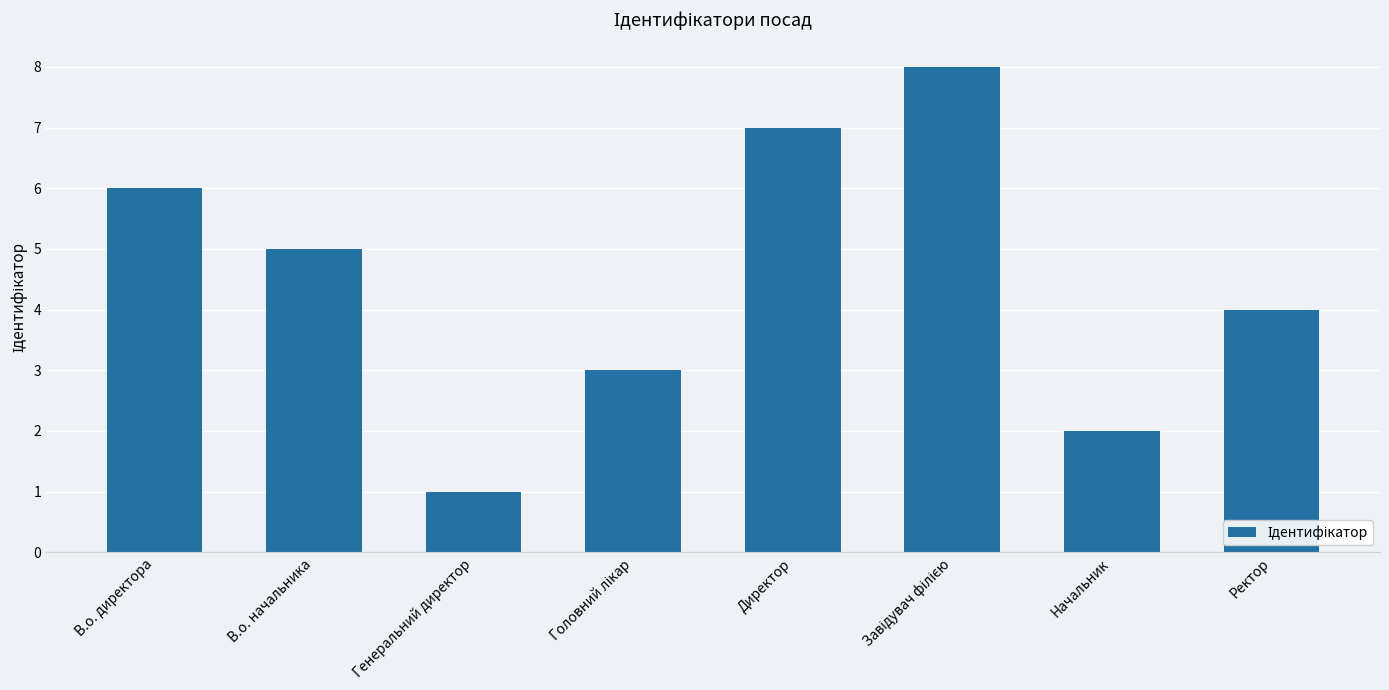

What is the label of the 8th bar from the right?

В.о. директора